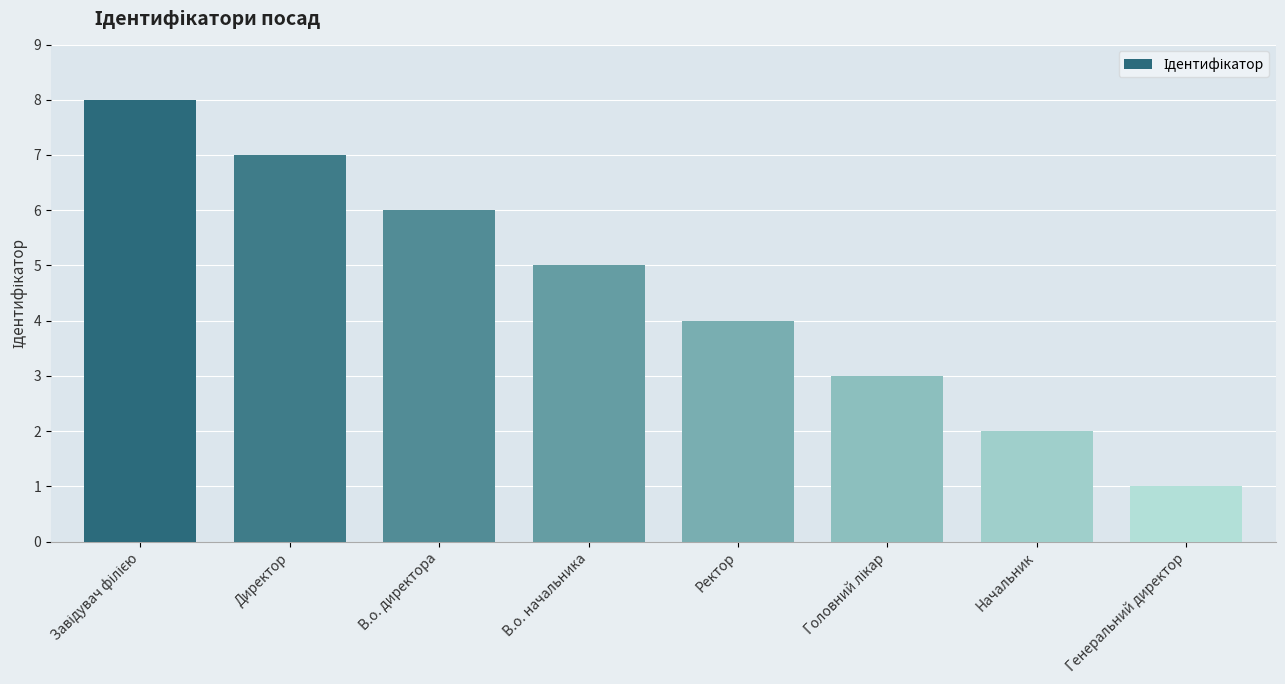

What is the sum of all values?

36